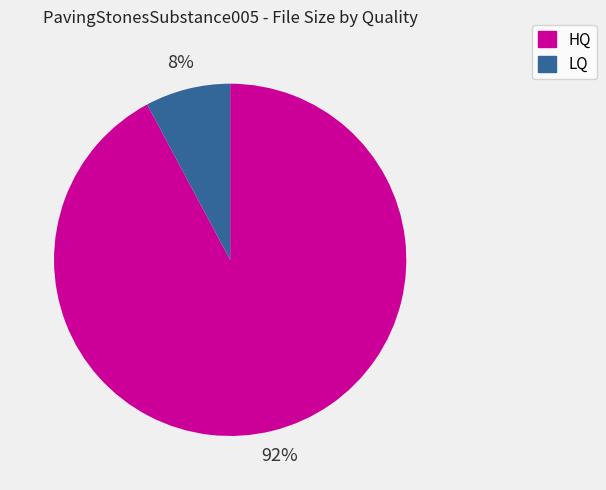

What is the majority slice?

HQ